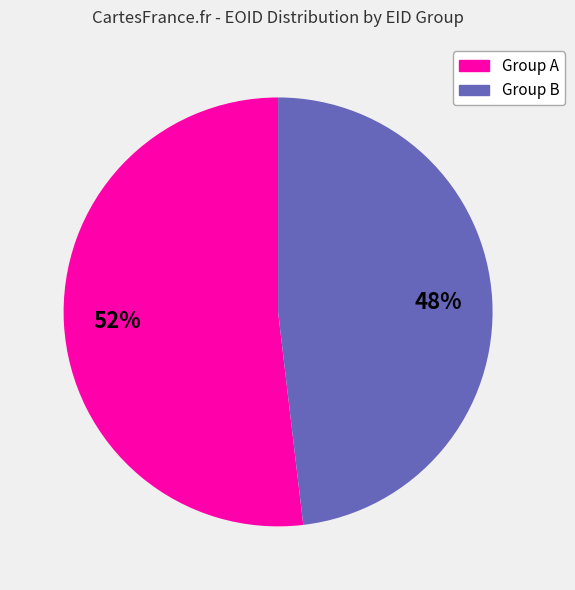

Is there a majority slice in this chart?

Yes